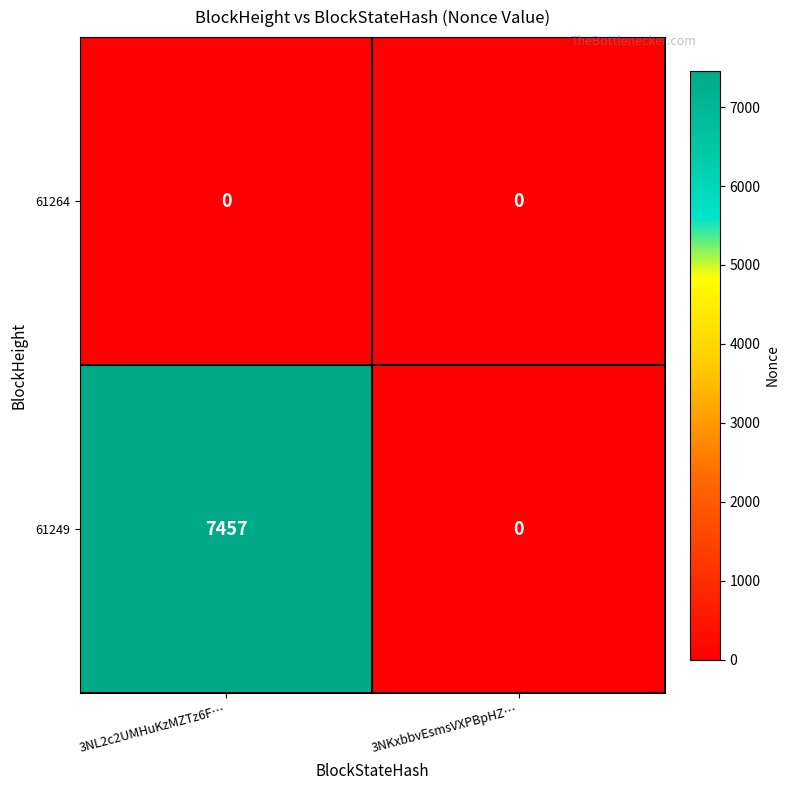

Which series has the largest range (max minus min)?

61249